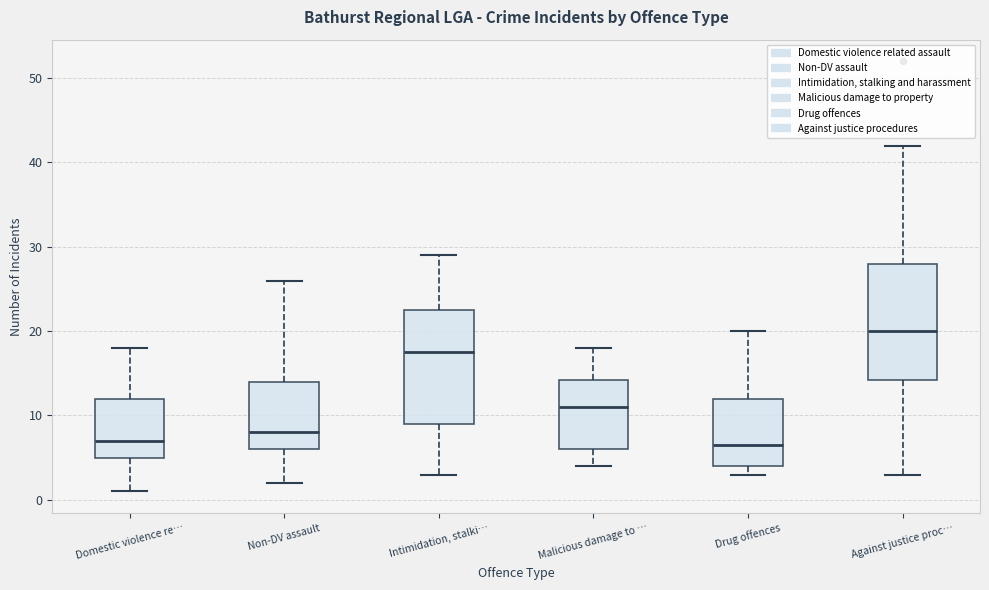

Which box's median line is the highest?

Against justice proc…